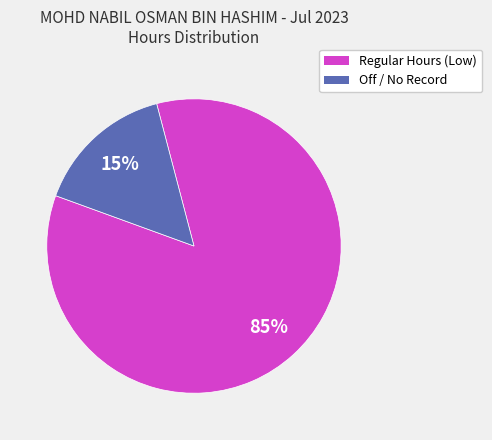

Count the number of slices in the pie.

2